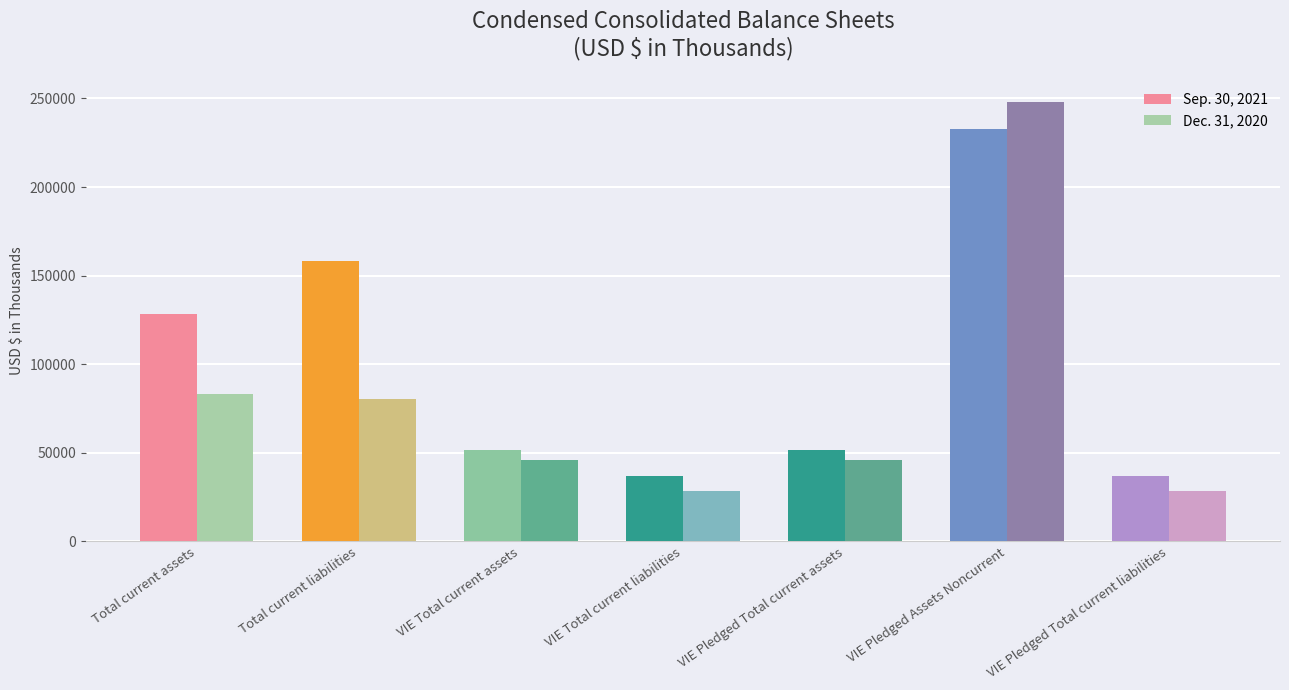

Which category has the highest value across all series?

VIE Pledged Assets Noncurrent